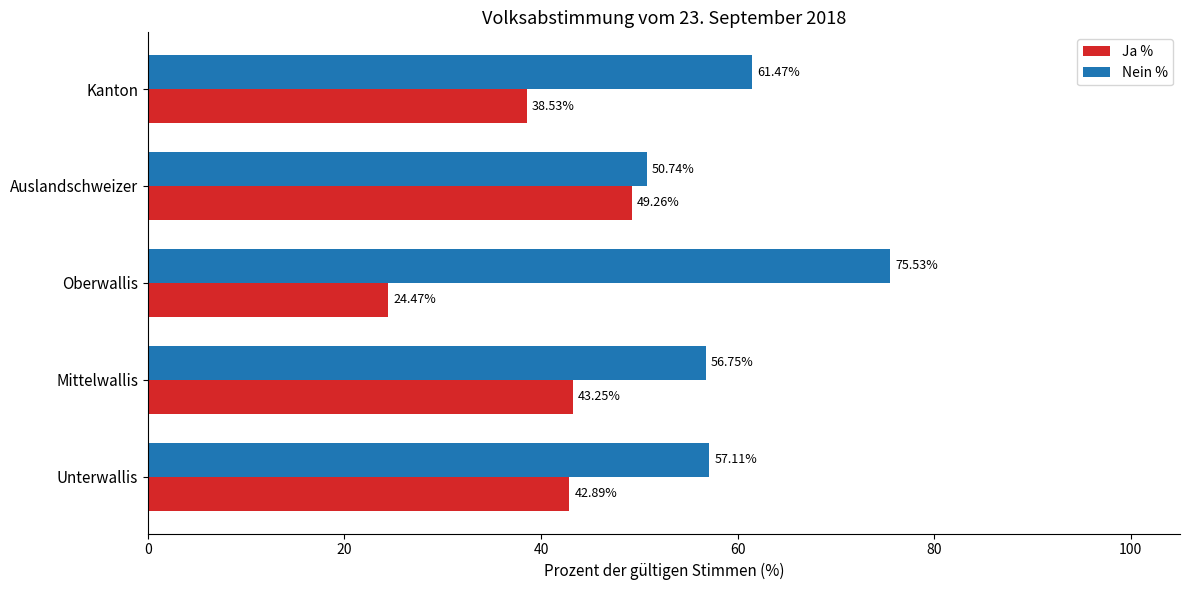

At which label is Ja % closest to 36?

Kanton